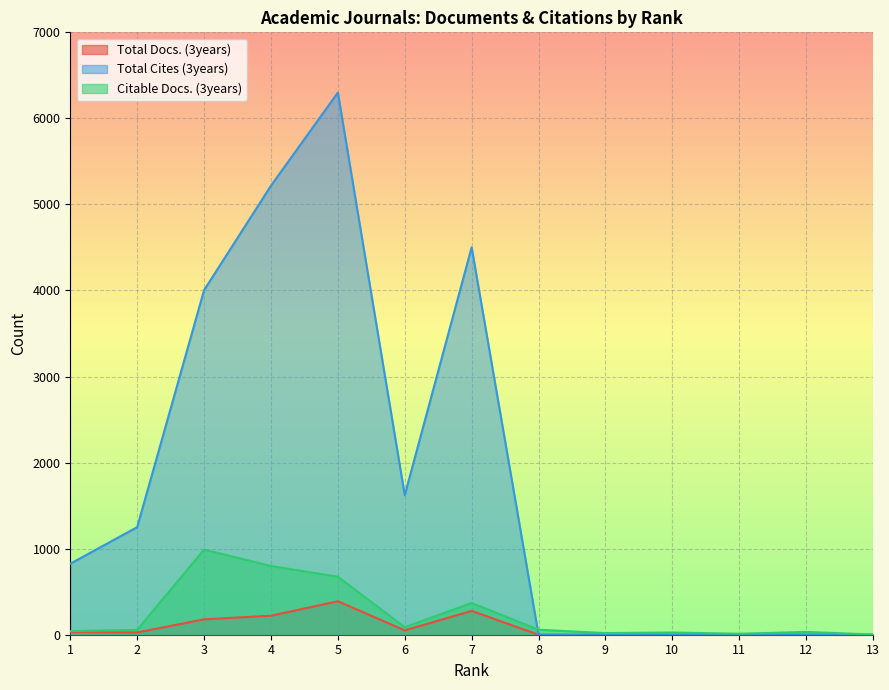

Is it true that Total Cites (3years) equals 4004 at 3?

True